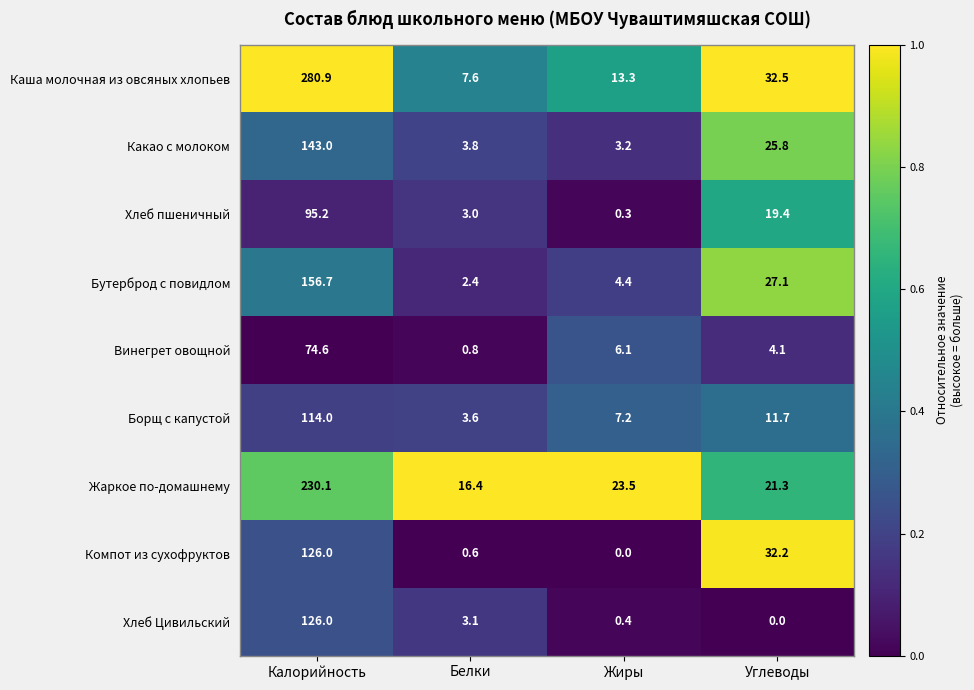

What is the difference between the highest and lowest values at Белки?

15.8